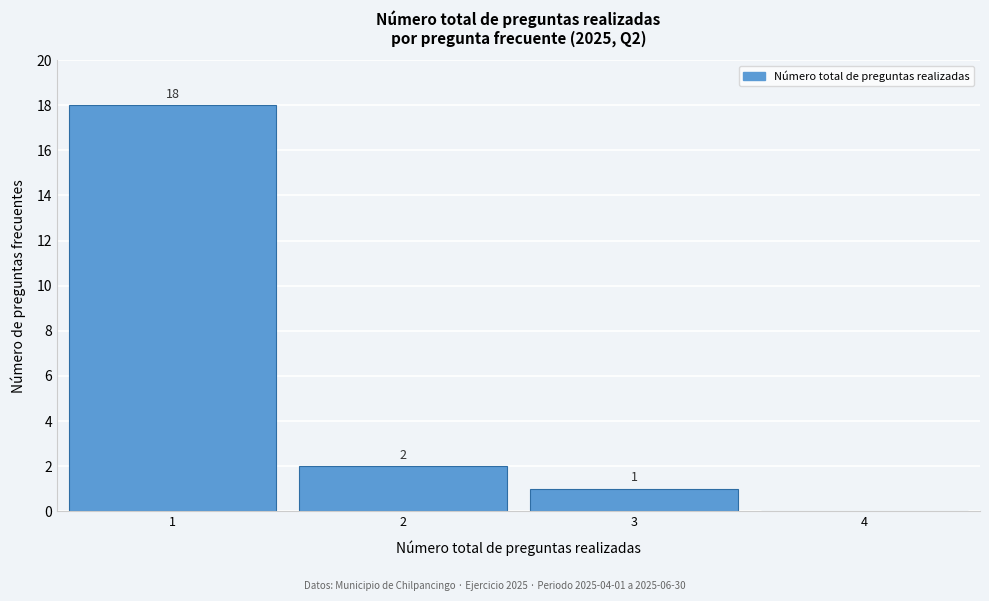

Over which range of the x-axis is the bar tallest?

0.5 to 1.5